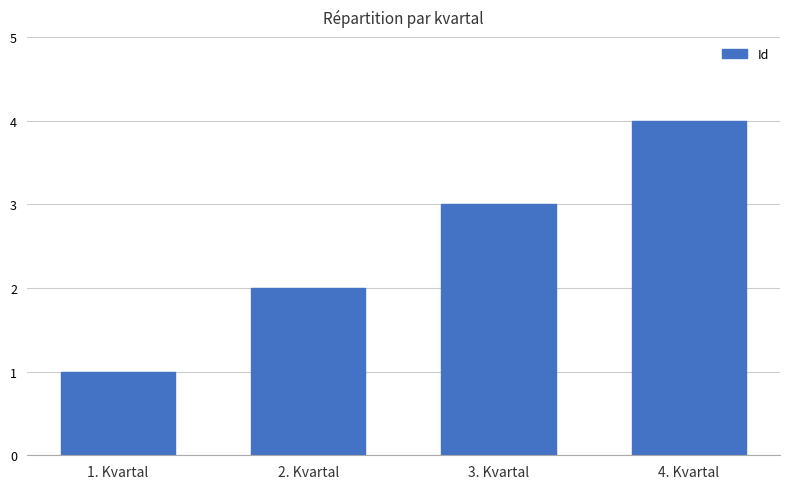

Count the number of categories in the chart.

4